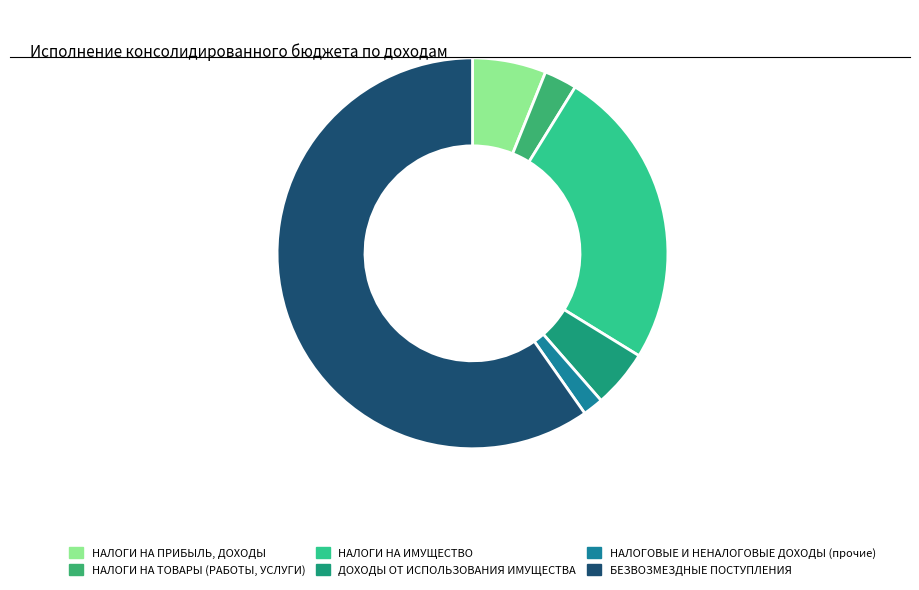

Rank the categories by value from lowest to highest.

НАЛОГОВЫЕ И НЕНАЛОГОВЫЕ ДОХОДЫ (прочие), НАЛОГИ НА ТОВАРЫ (РАБОТЫ, УСЛУГИ), ДОХОДЫ ОТ ИСПОЛЬЗОВАНИЯ ИМУЩЕСТВА, НАЛОГИ НА ПРИБЫЛЬ, ДОХОДЫ, НАЛОГИ НА ИМУЩЕСТВО, БЕЗВОЗМЕЗДНЫЕ ПОСТУПЛЕНИЯ